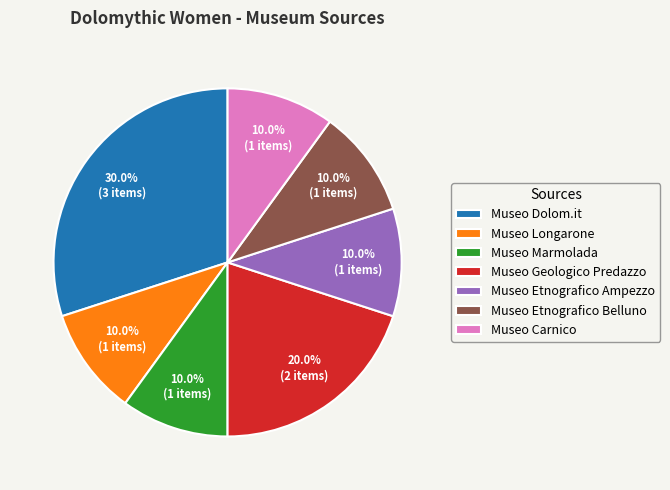

What percentage do Museo Marmolada and Museo Geologico Predazzo together represent?

30.0%